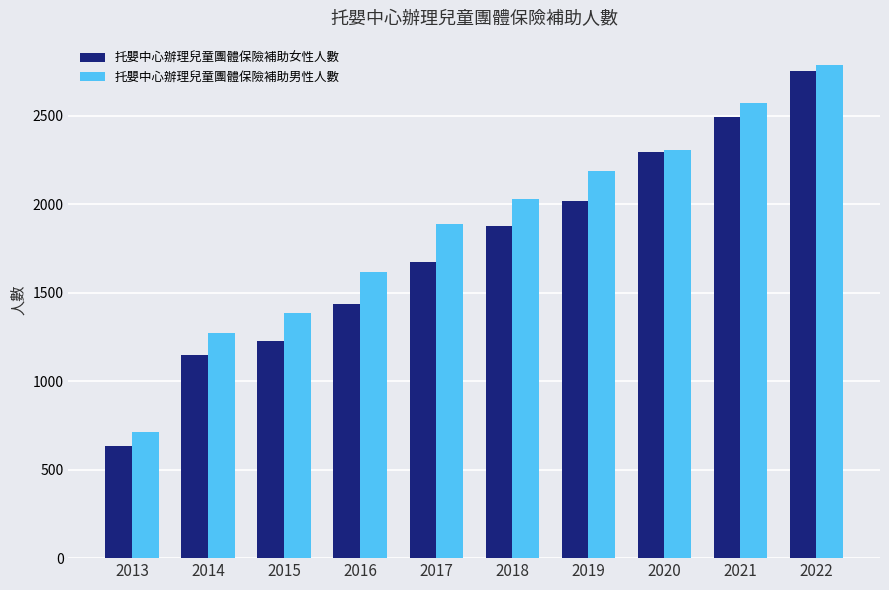

The value of 托嬰中心辦理兒童團體保險補助女性人數 at 2021 is 3278. True or false?

False